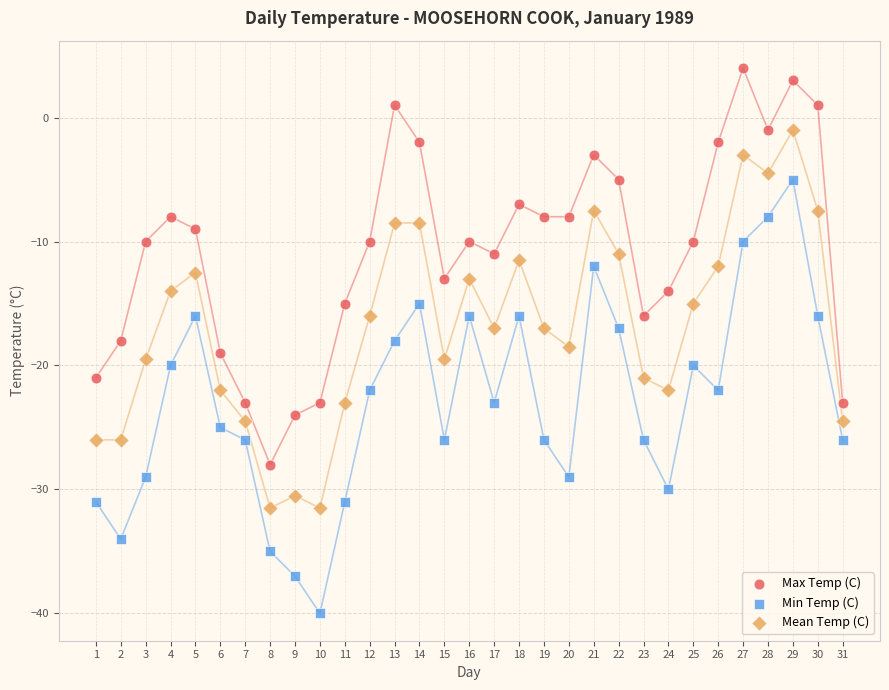

Across all data points, what is the range of X values (max minus min)?

30.0